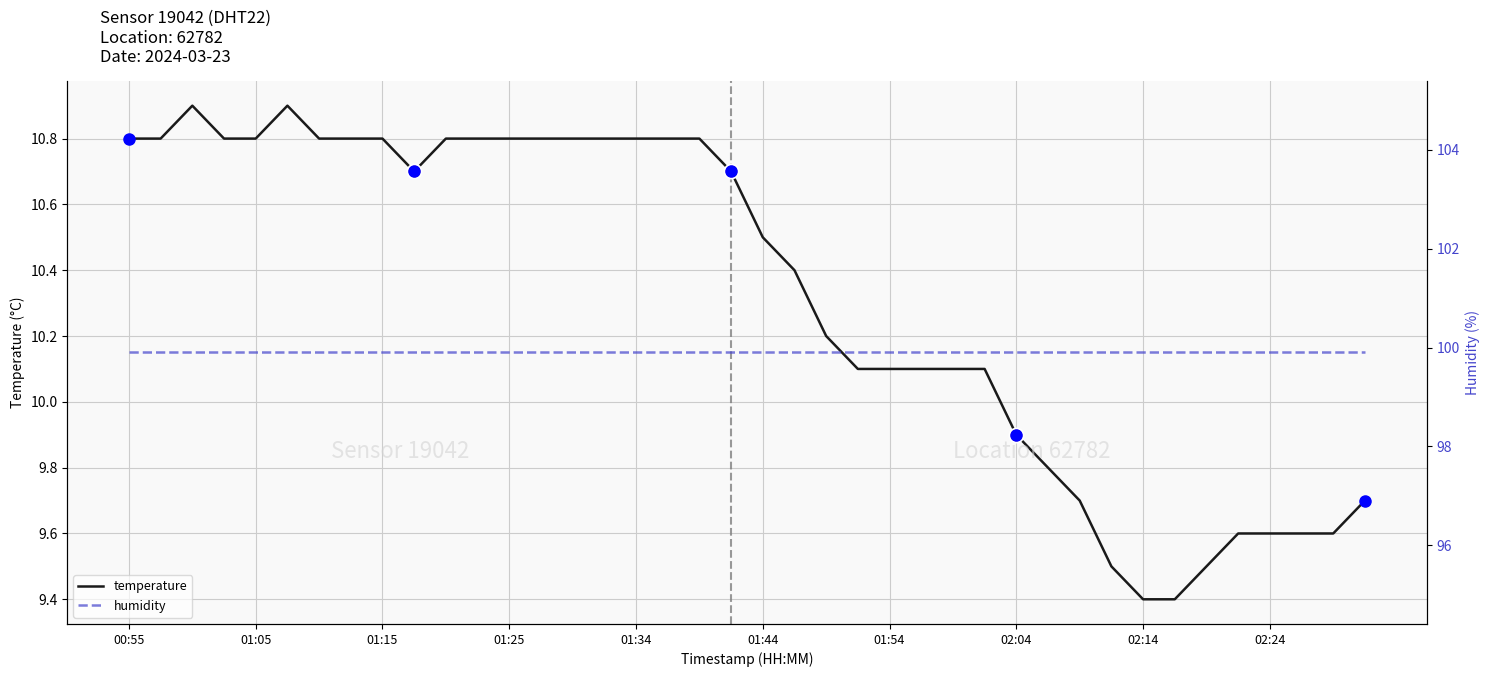

Reading left to right, transcribe all the data shown in this chart.

temperature: 10.8	10.8	10.9	10.8	10.8	10.9	10.8	10.8	10.8	10.7	10.8	10.8	10.8	10.8	10.8	10.8	10.8	10.8	10.8	10.7	10.5	10.4	10.2	10.1	10.1	10.1	10.1	10.1	9.9	9.8	9.7	9.5	9.4	9.4	9.5	9.6	9.6	9.6	9.6	9.7
humidity: 99.9	99.9	99.9	99.9	99.9	99.9	99.9	99.9	99.9	99.9	99.9	99.9	99.9	99.9	99.9	99.9	99.9	99.9	99.9	99.9	99.9	99.9	99.9	99.9	99.9	99.9	99.9	99.9	99.9	99.9	99.9	99.9	99.9	99.9	99.9	99.9	99.9	99.9	99.9	99.9